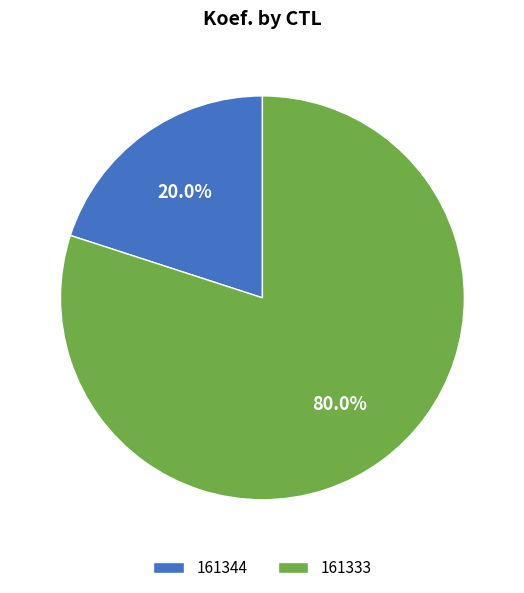

Approximately how many times larger is the value at 161333 compared to 161344?

4.0